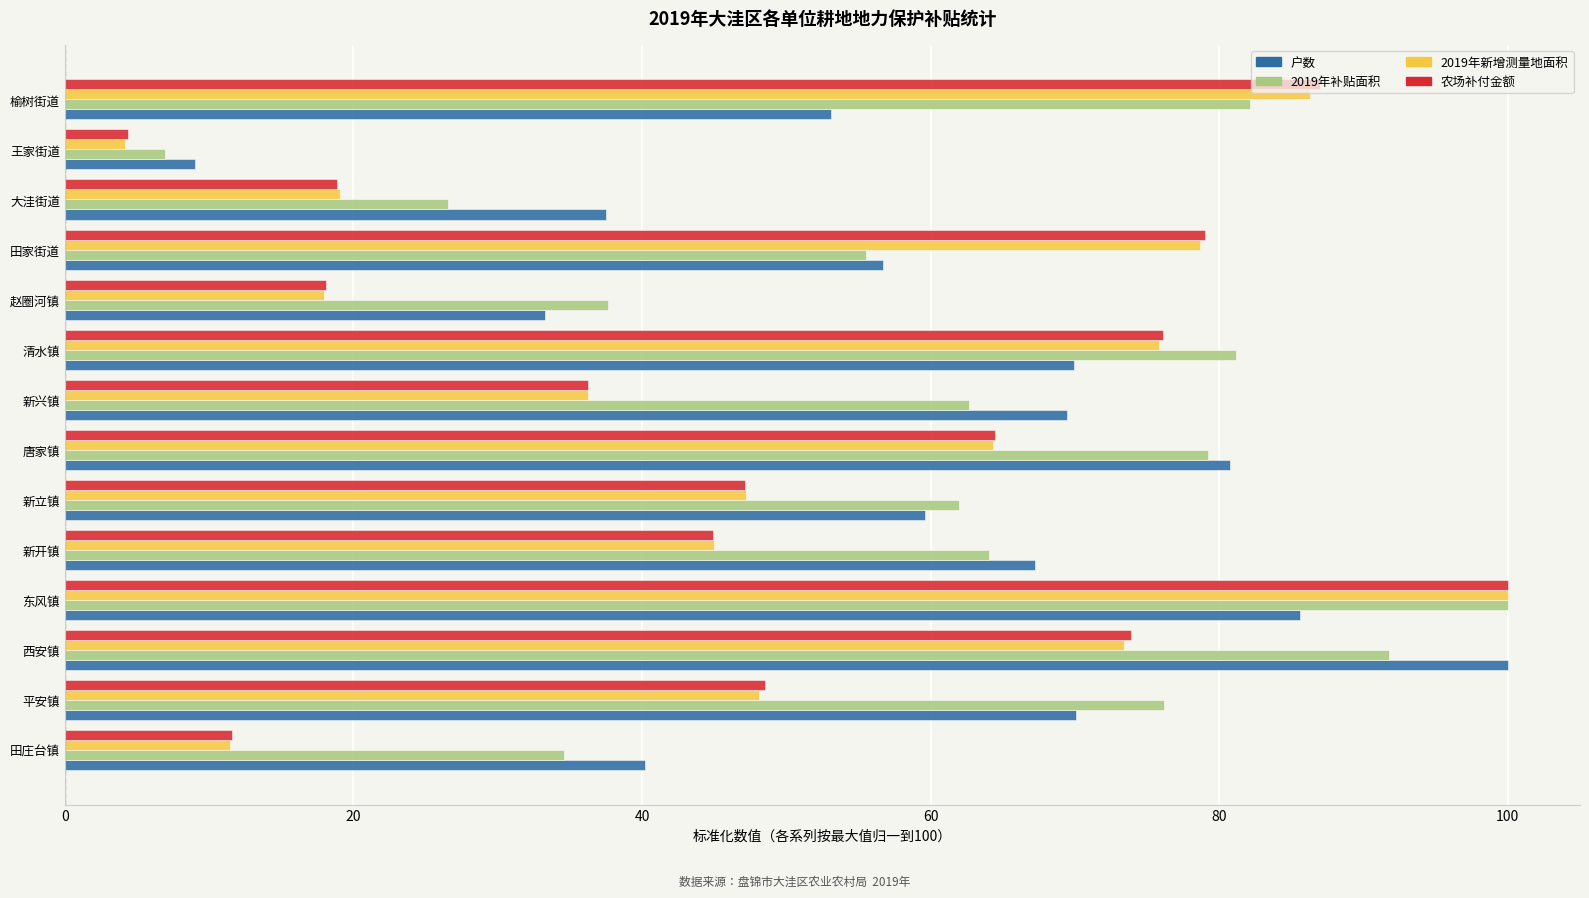

The 2019年补贴面积 series shows 18.3 at 大洼街道. True or false?

False